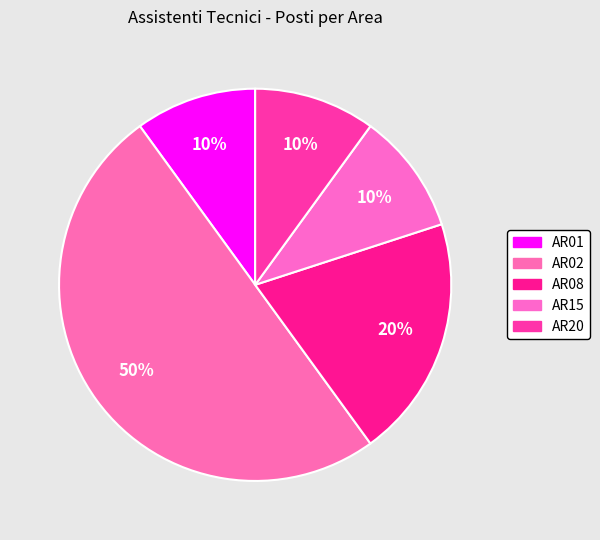

What is the largest slice in the pie chart?

AR02